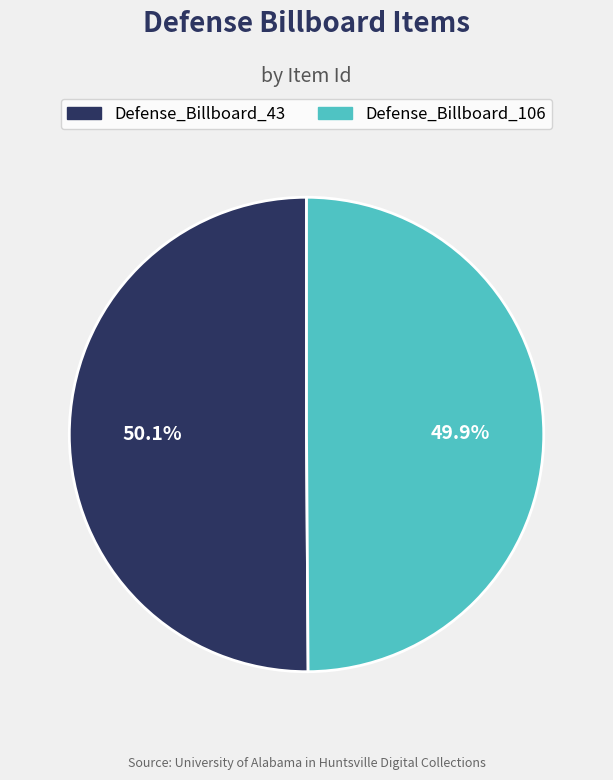

Is there a majority slice in this chart?

Yes